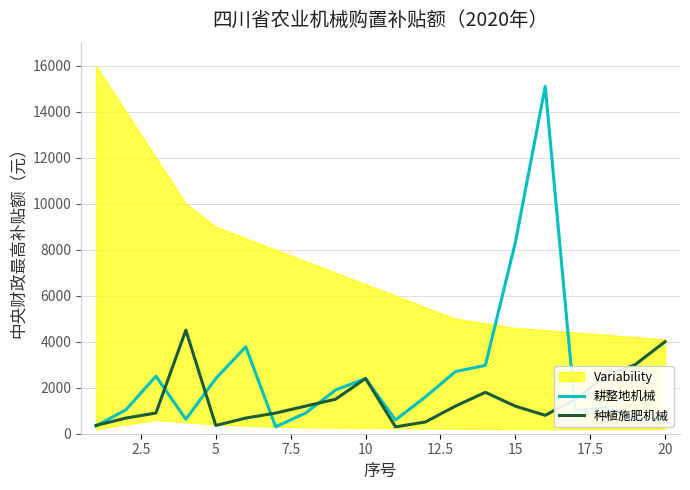

What value does the 种植施肥机械 series have at 15, to the nearest 10?

1200